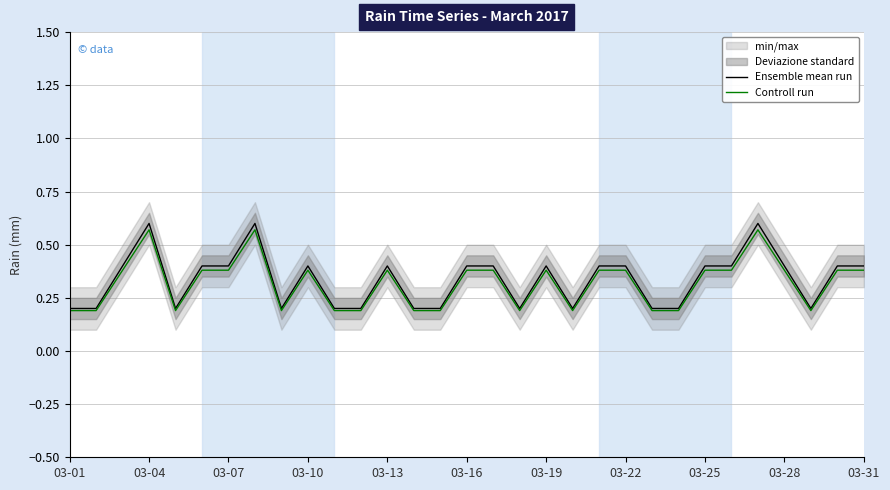

The Ensemble mean run series shows 0.2 at 03-01. True or false?

True